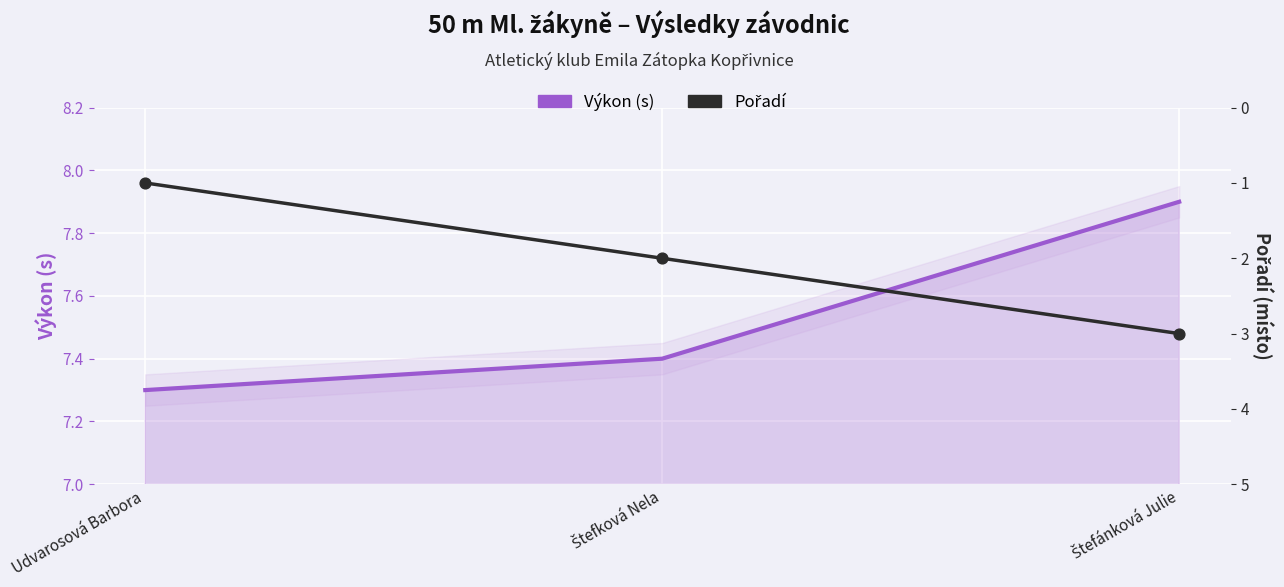

At which category is the sum across all series the highest?

Štefánková Julie